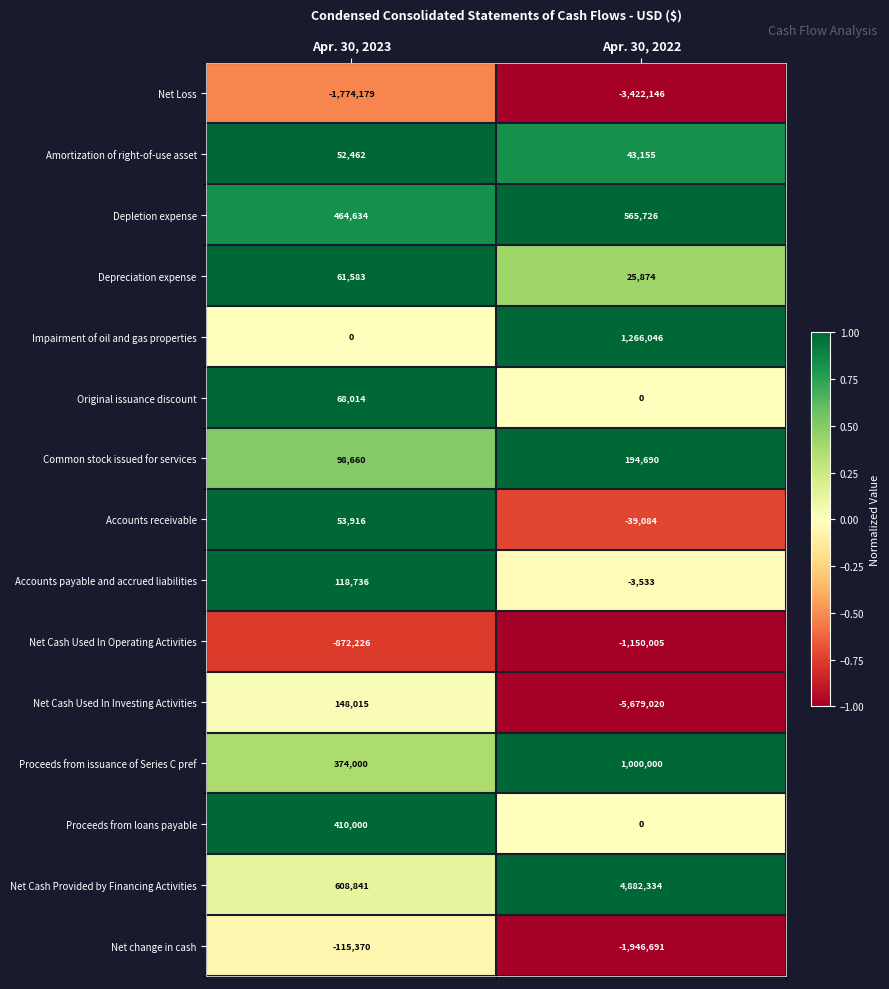

Read the Common stock issued for services value at Apr. 30, 2023.

98660